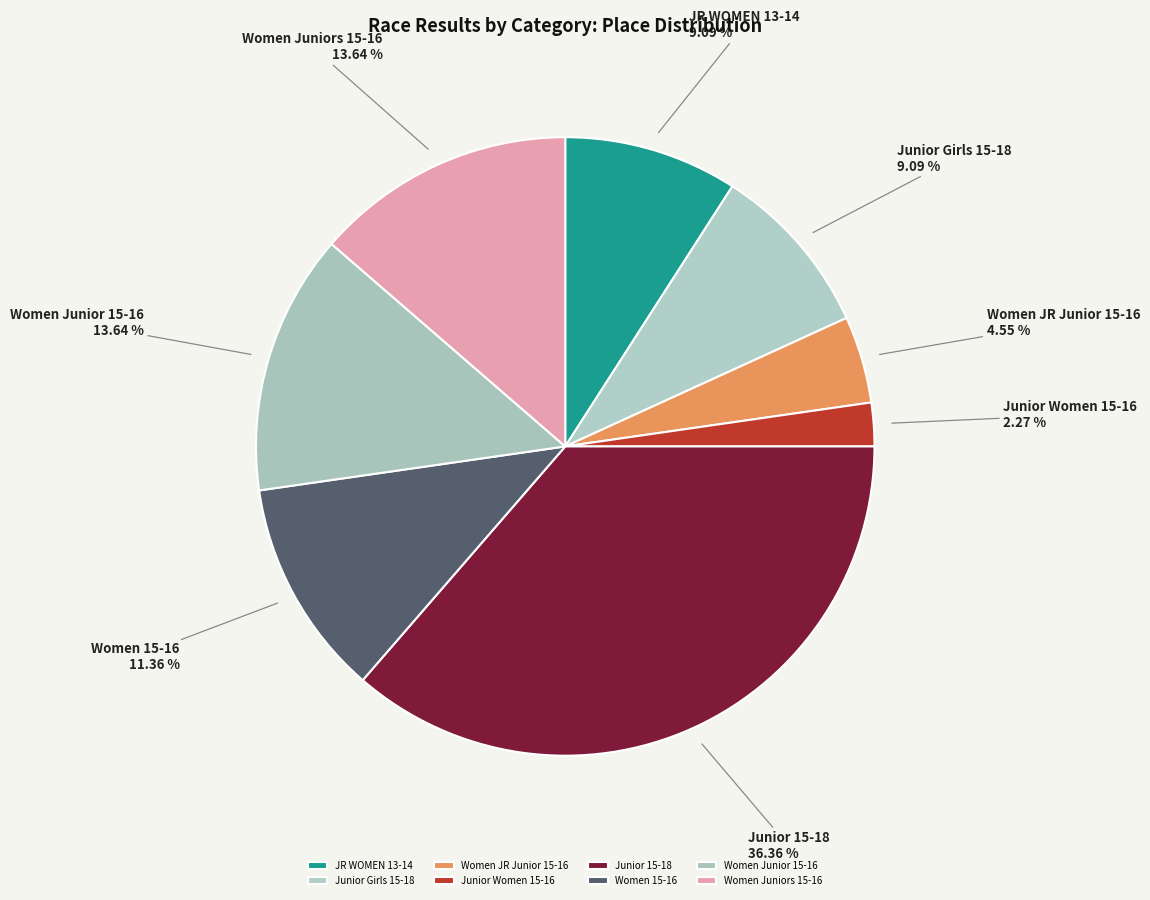

To the nearest percent, what is the average slice percentage?

12%